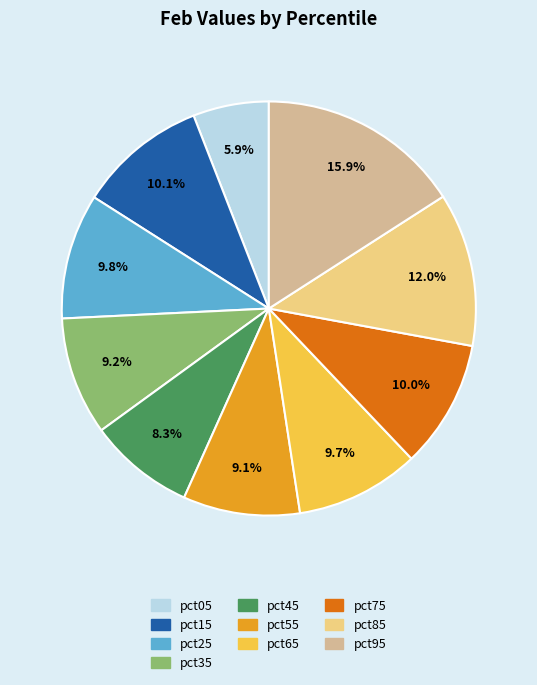

How many segments does this pie chart have?

10